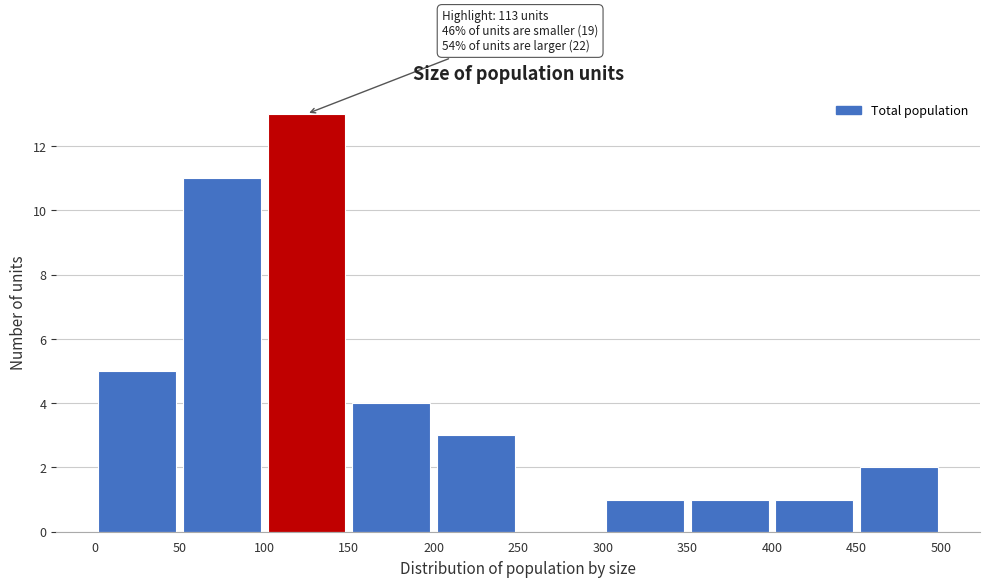

Over which range of the x-axis is the bar tallest?

100 to 150